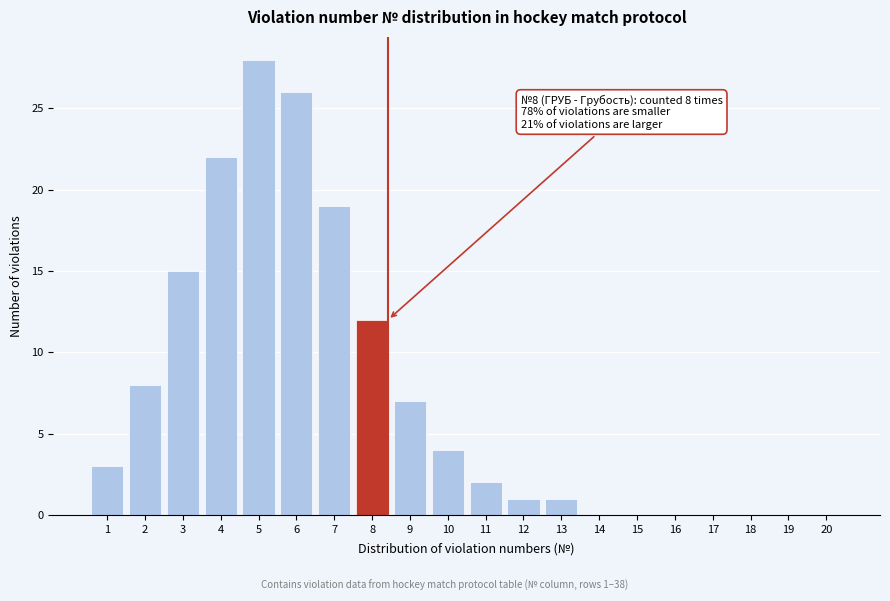

Reading right to left, extract all data points from this chart.

20=0	19=0	18=0	17=0	16=0	15=0	14=0	13=1	12=1	11=2	10=4	9=7	8=12	7=19	6=26	5=28	4=22	3=15	2=8	1=3